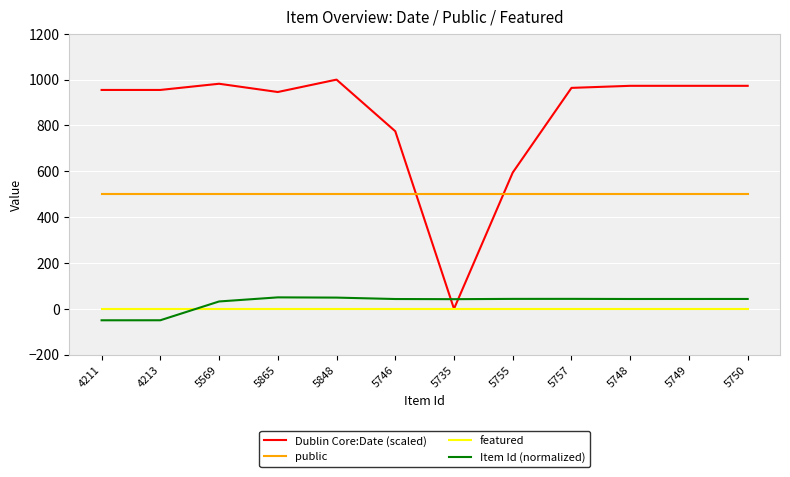

Is the value of featured at 5569 greater than the value of Item Id (normalized) at 5757?

No